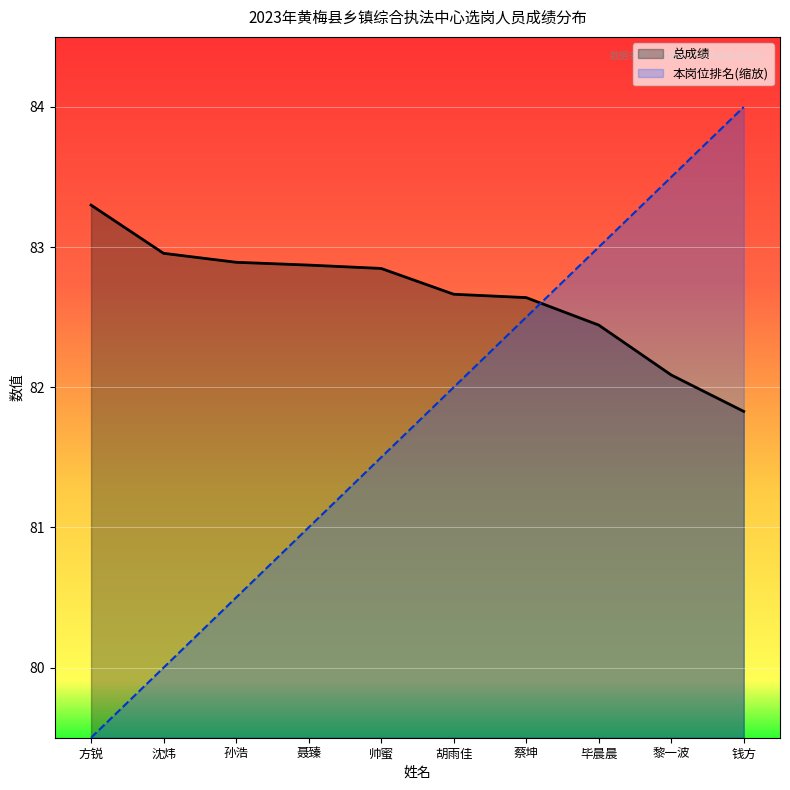

Read the 本岗位排名 value at 毕晨晨.

83.0